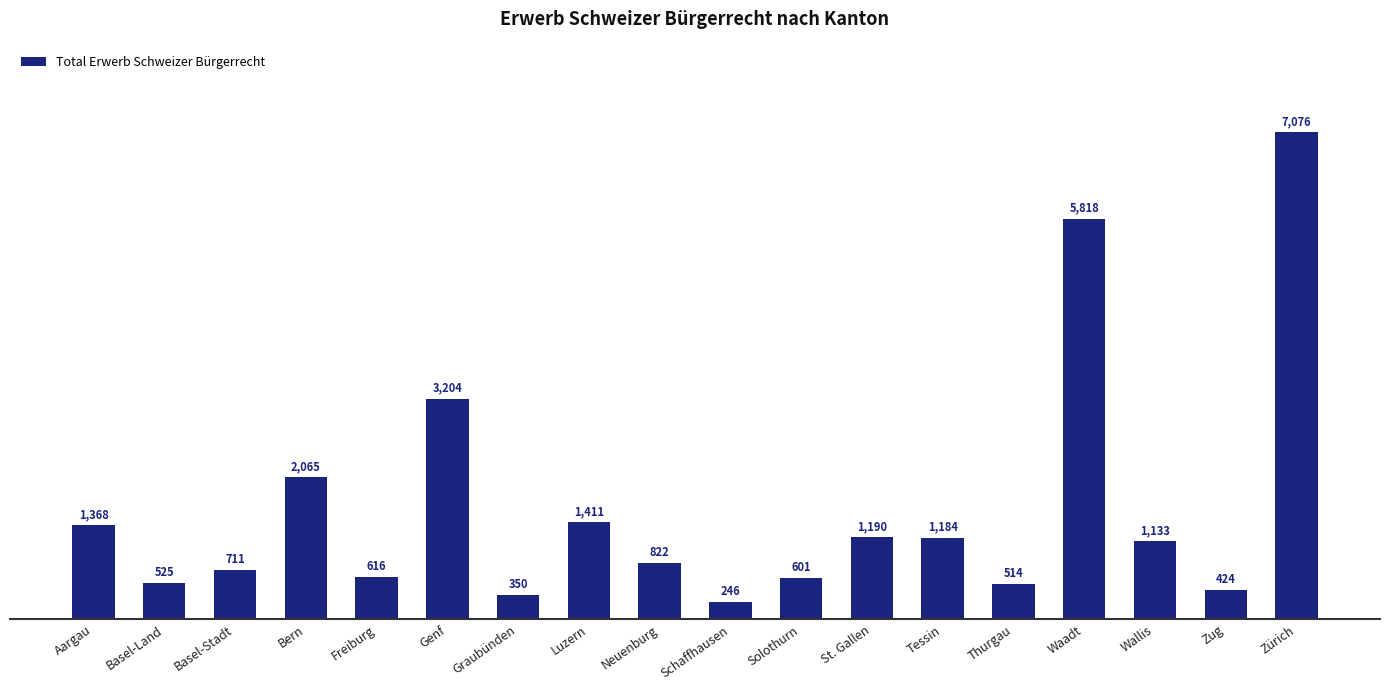

What is the minimum value shown in the chart?

246